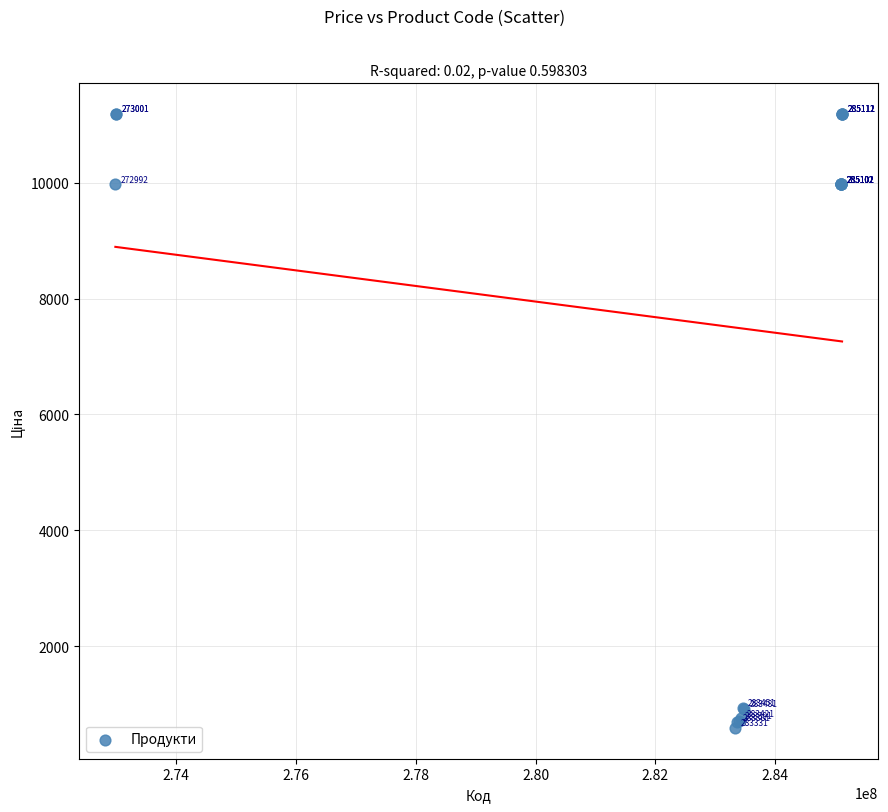

What Y value in the scatter plot is closest to 5886?

9975.0